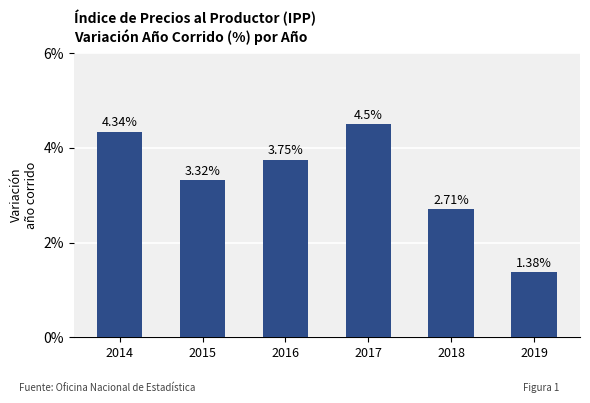

What is the difference between the maximum and minimum values?

3.1